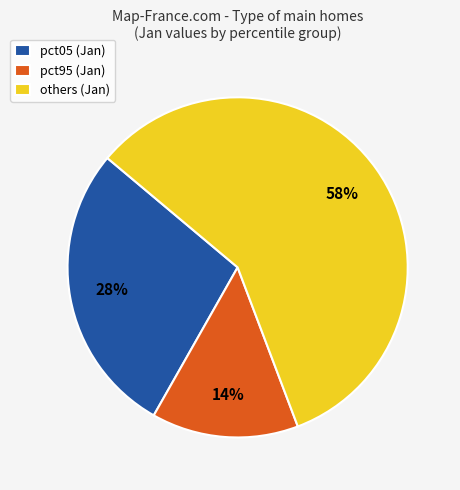

The others (Jan) slice represents 46% of the pie. True or false?

False